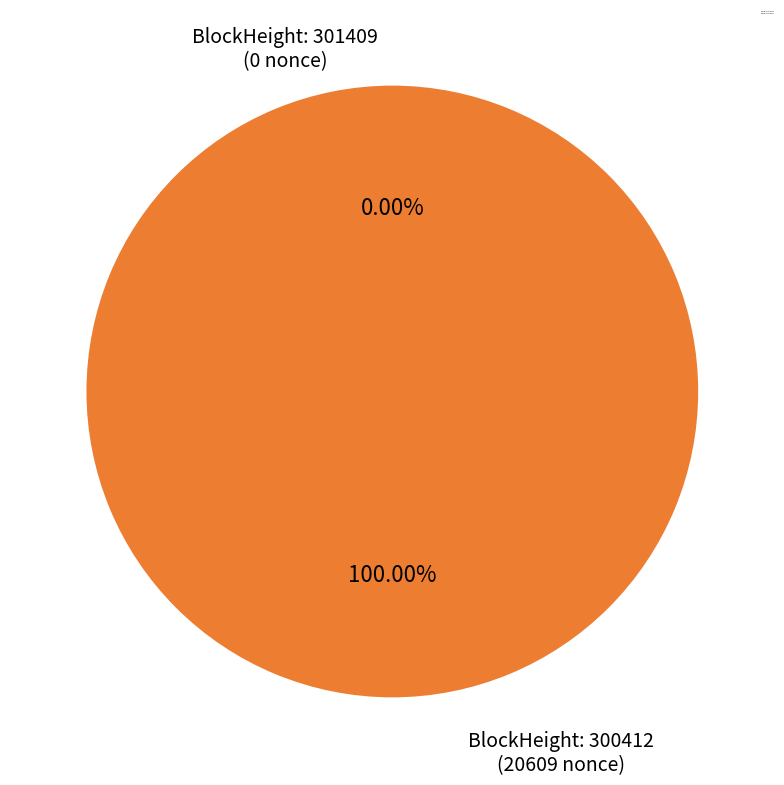

Does any single category account for the majority?

Yes